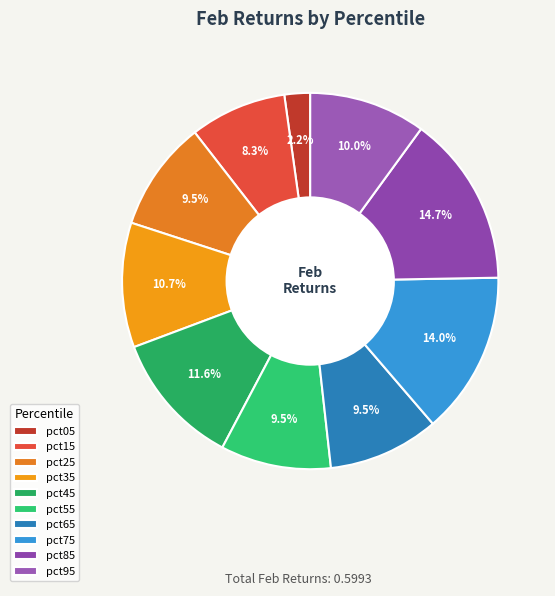

To the nearest percent, what portion does pct85 represent?

15%